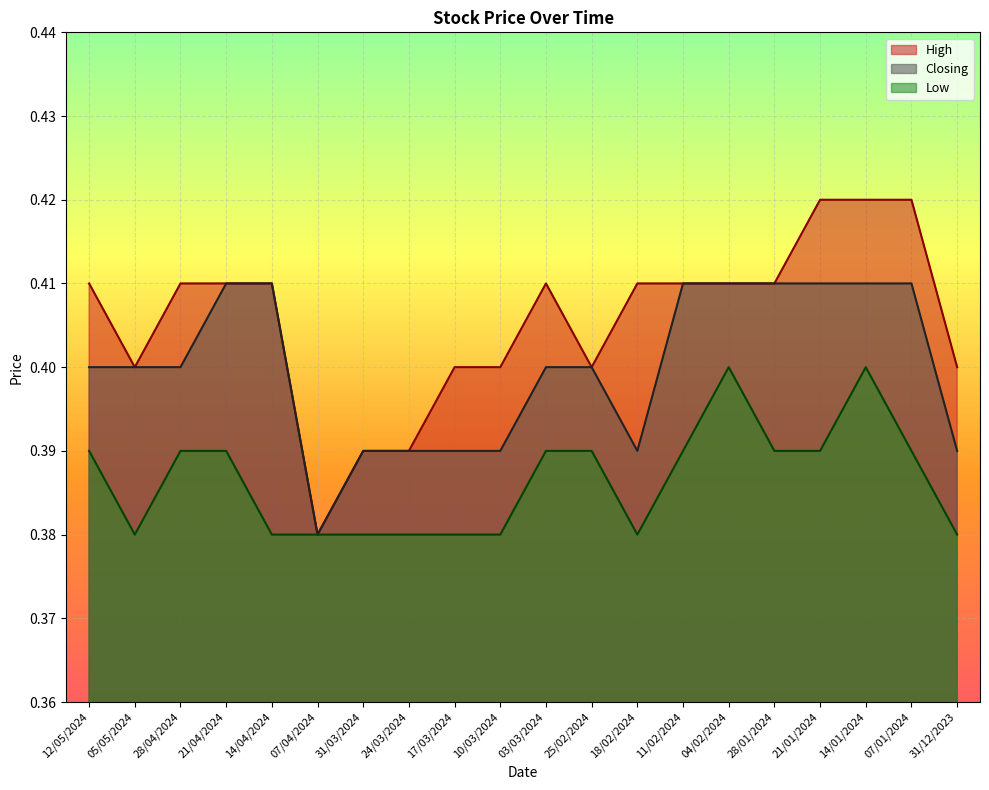

At how many categories does at least one series exceed 0?

20